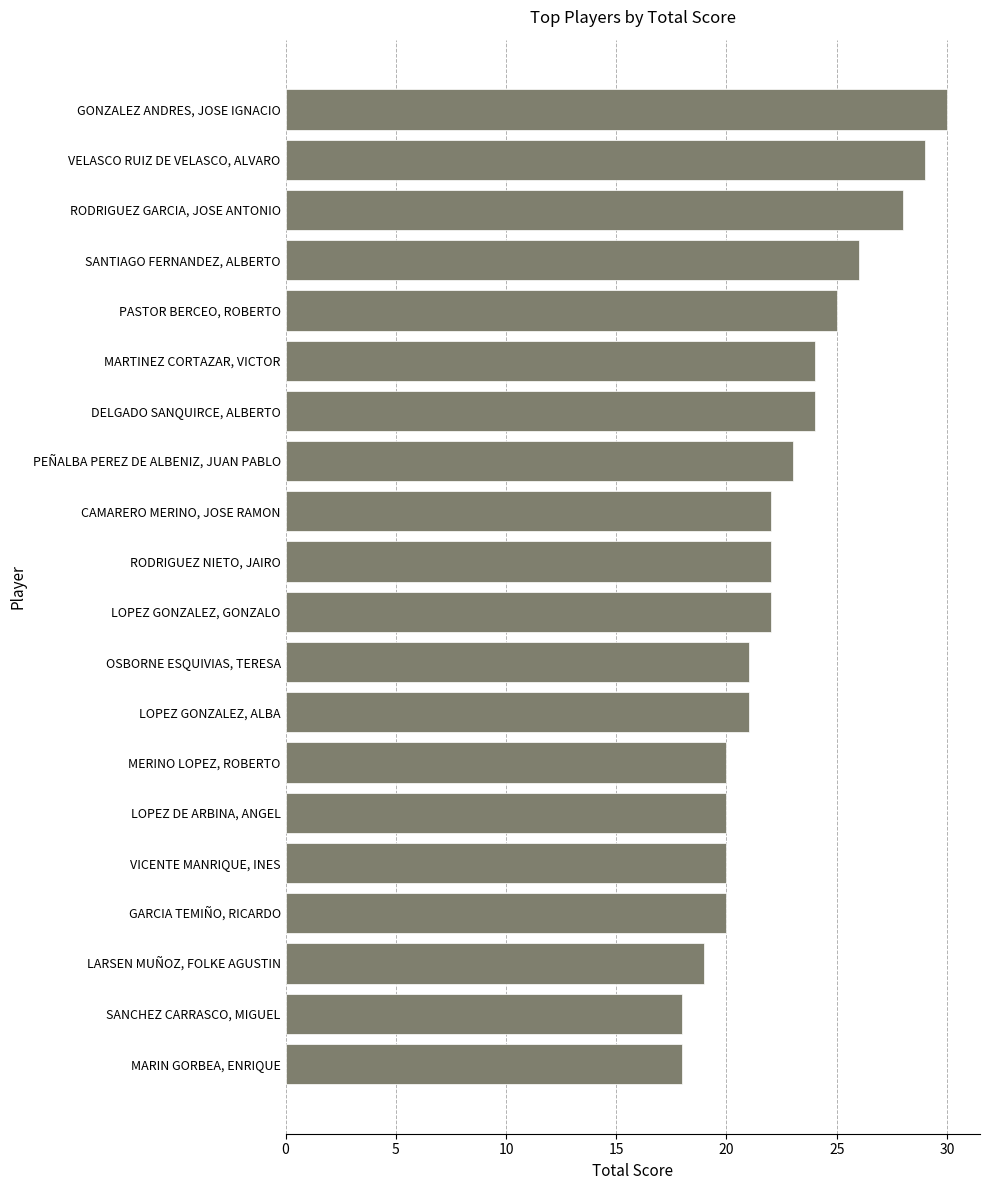

Count the number of data series in this chart.

1